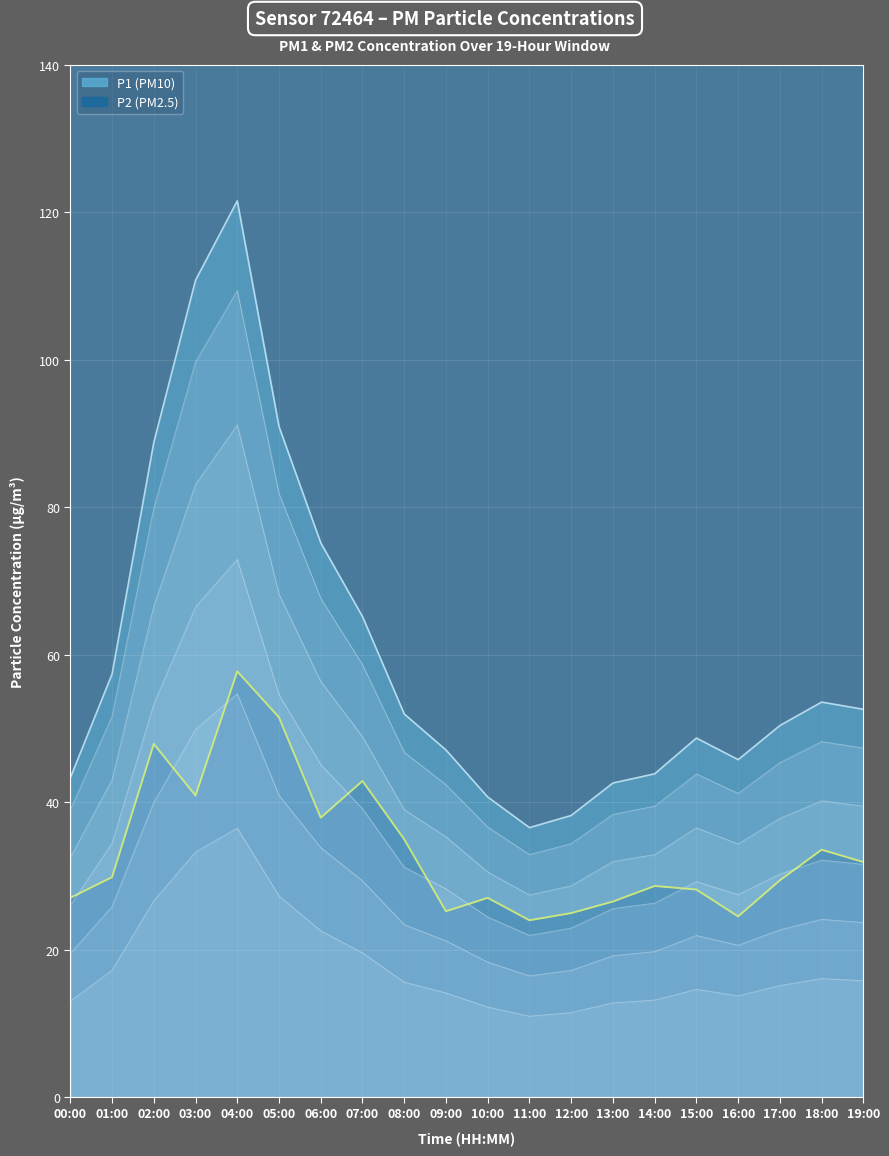

True or false: P1 has a value of 43.9 at 14:00.

True